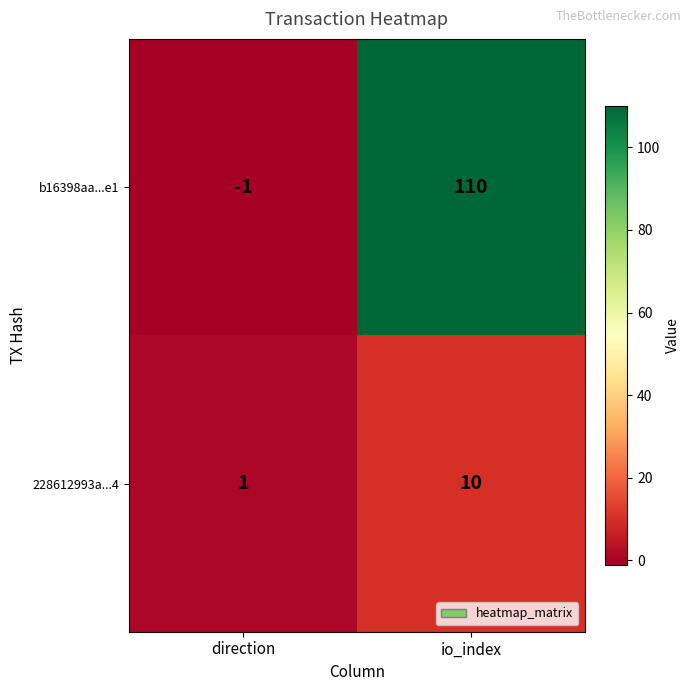

Is it true that 228612993a...4 equals 10 at io_index?

True